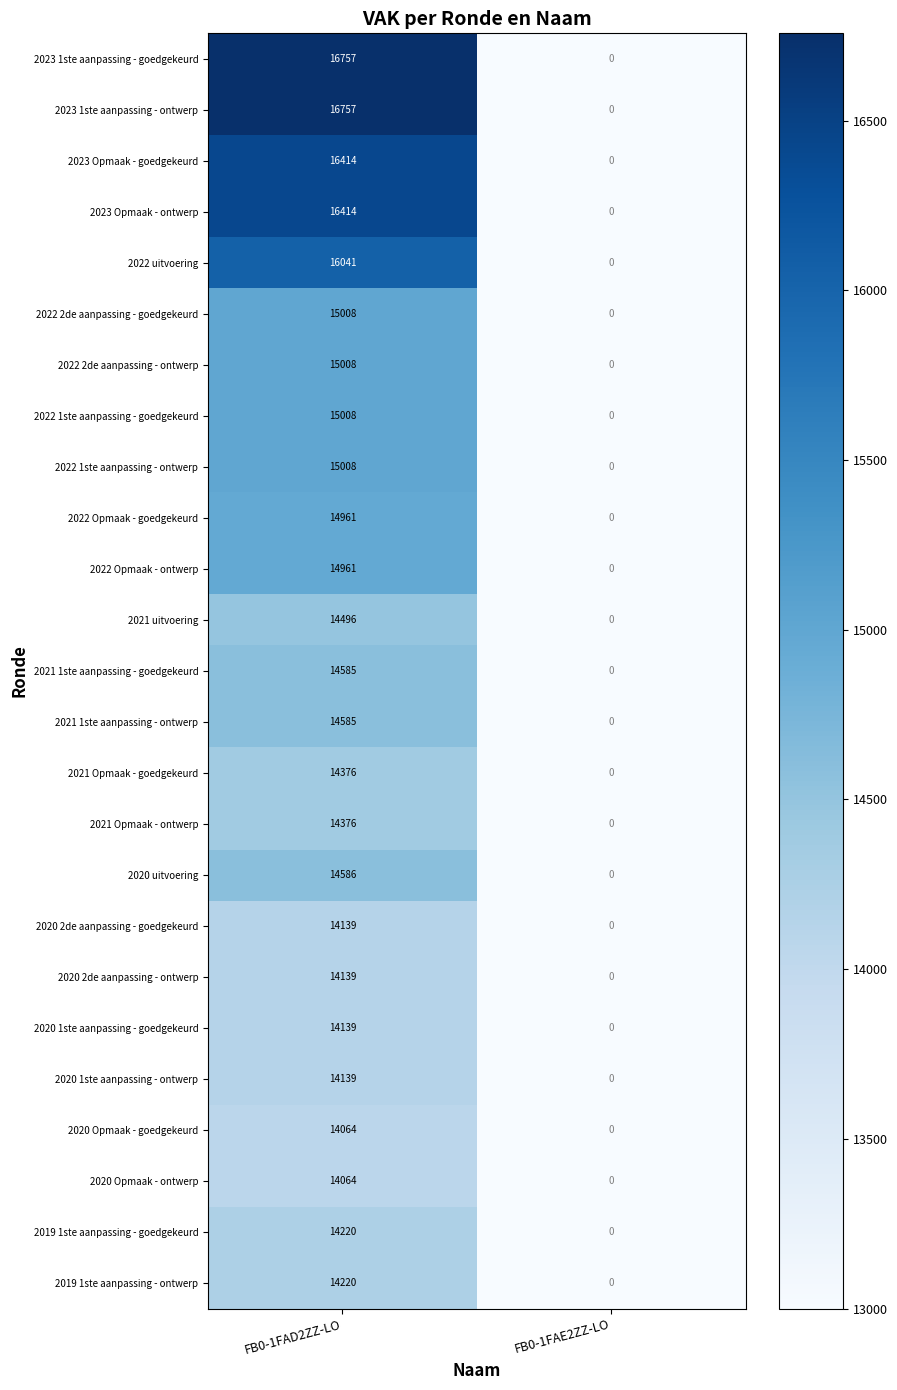

Count the number of categories in the chart.

2